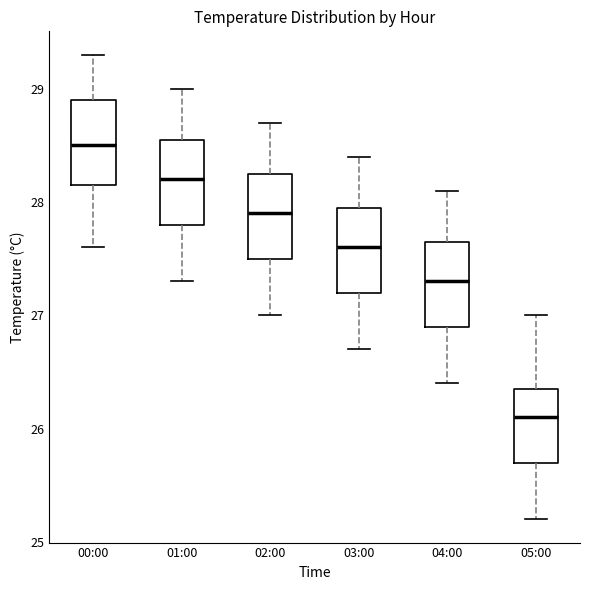

Where does the lower whisker of the box for 00:00 end on the y-axis? The values are not printed on the chart, so give them approximately, as read against the axis.

27.6